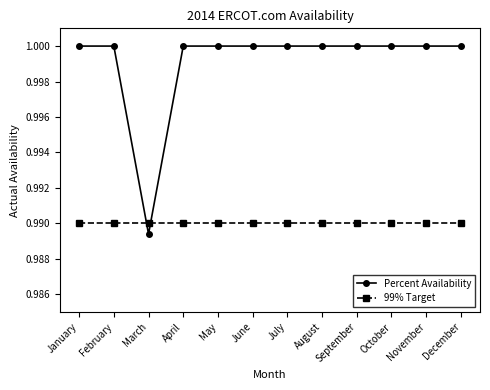

Which category has the lowest value across all series?

March